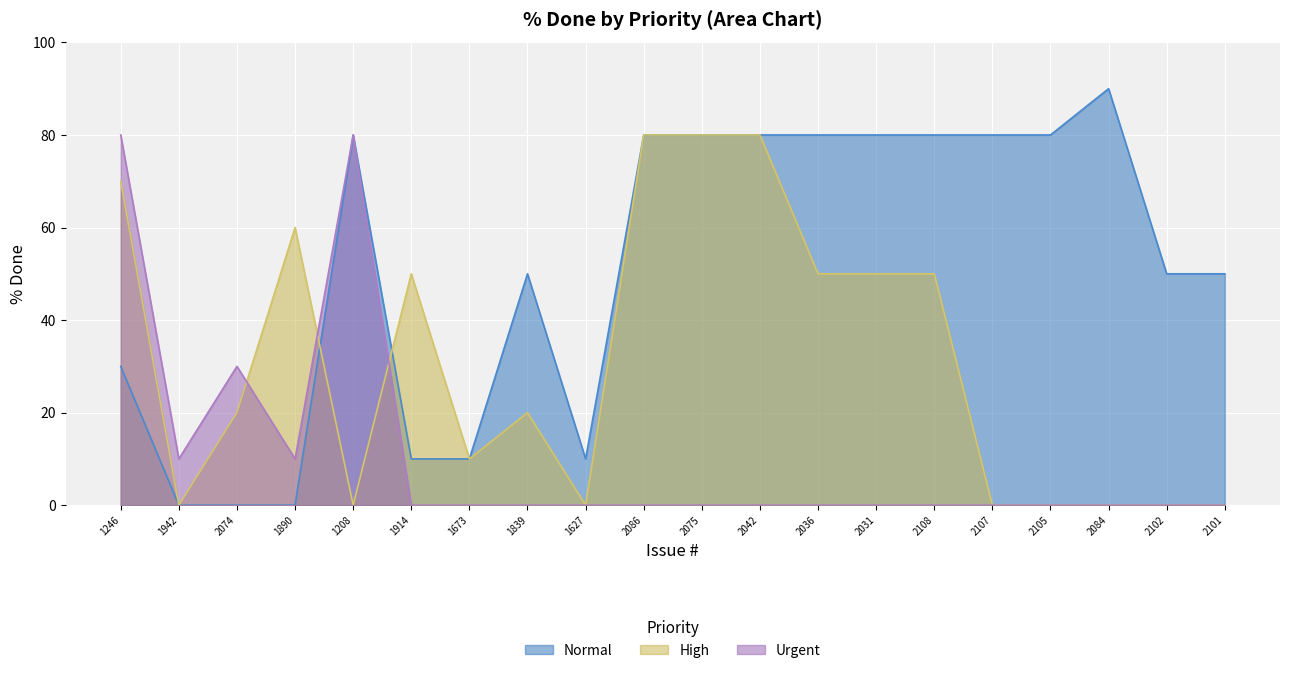

What is the approximate value of Normal at 1673?

10